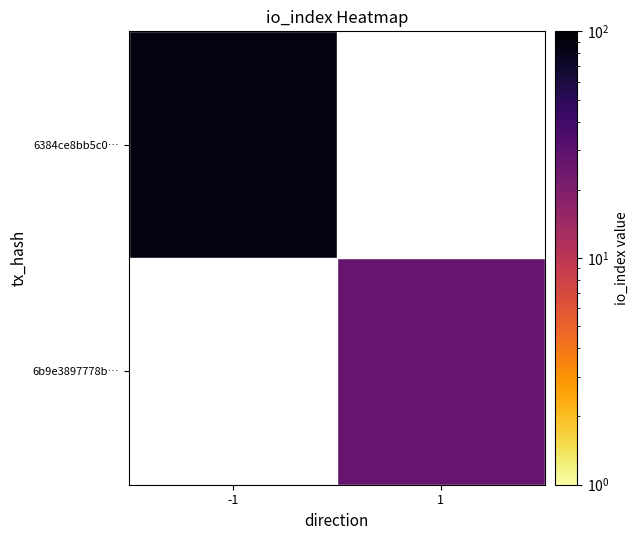

How many distinct data groups are displayed?

2